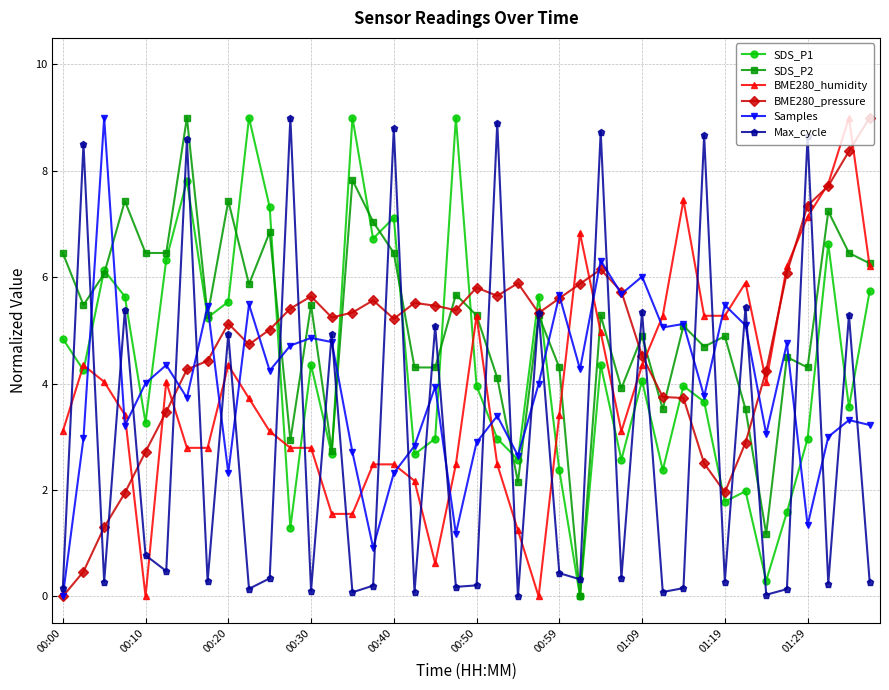

How many intersections are there between Max_cycle and BME280_humidity?

28